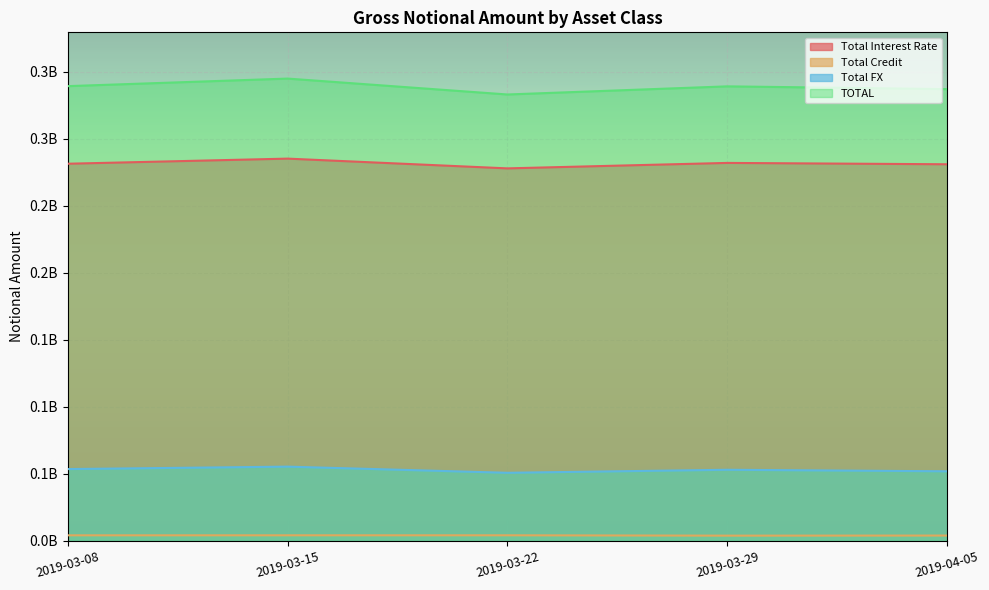

Is it true that Total Interest Rate equals 388493112 at 2019-03-22?

False